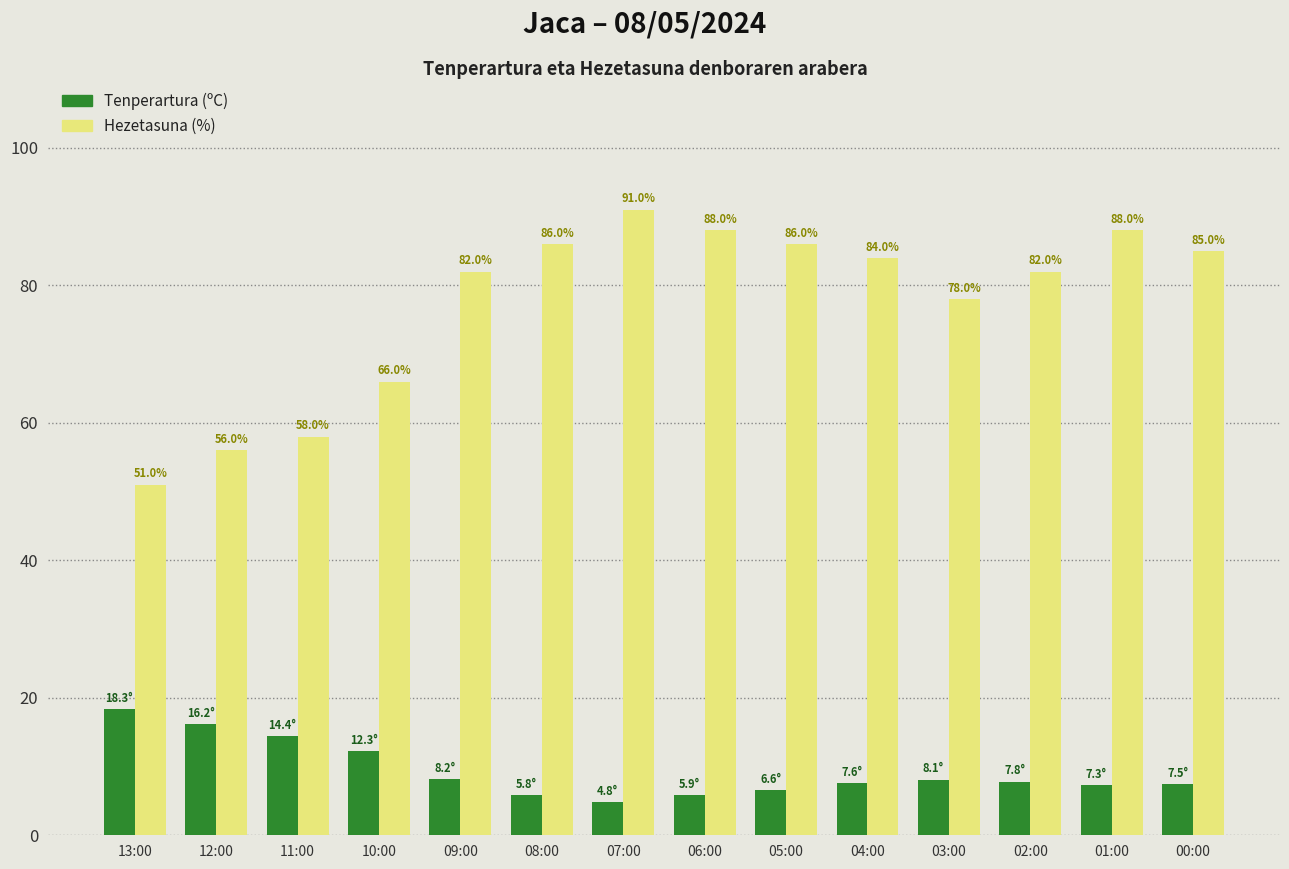

At which category is the sum across all series the highest?

07:00